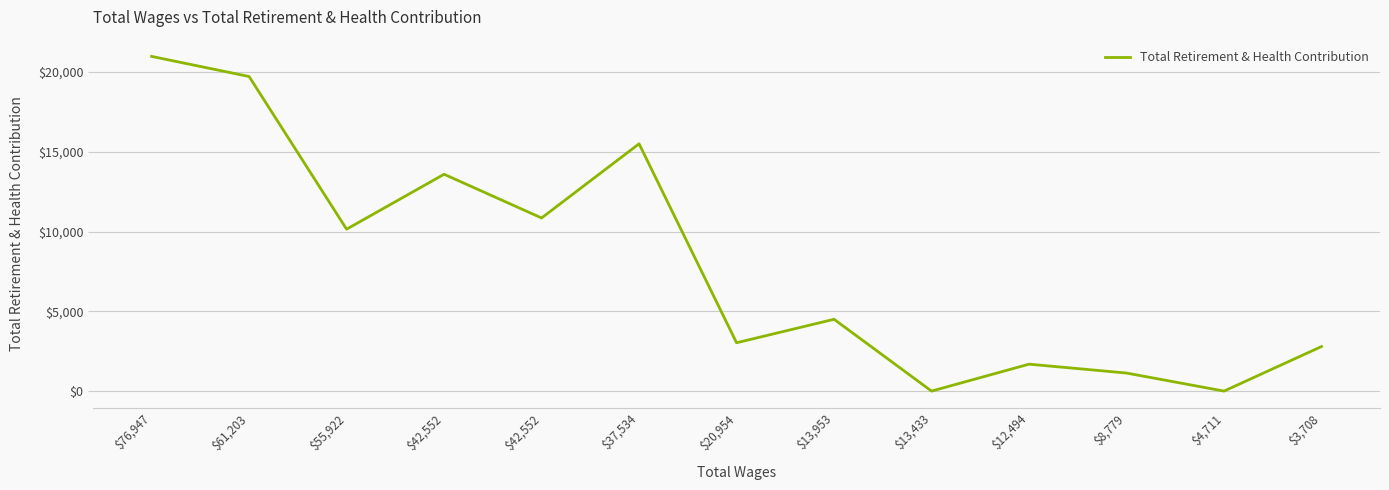

How many lines are shown in the chart?

1